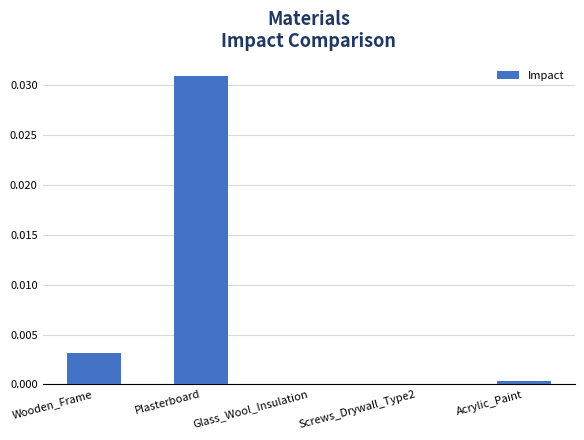

True or false: the data shows 0.0 at Plasterboard.

True